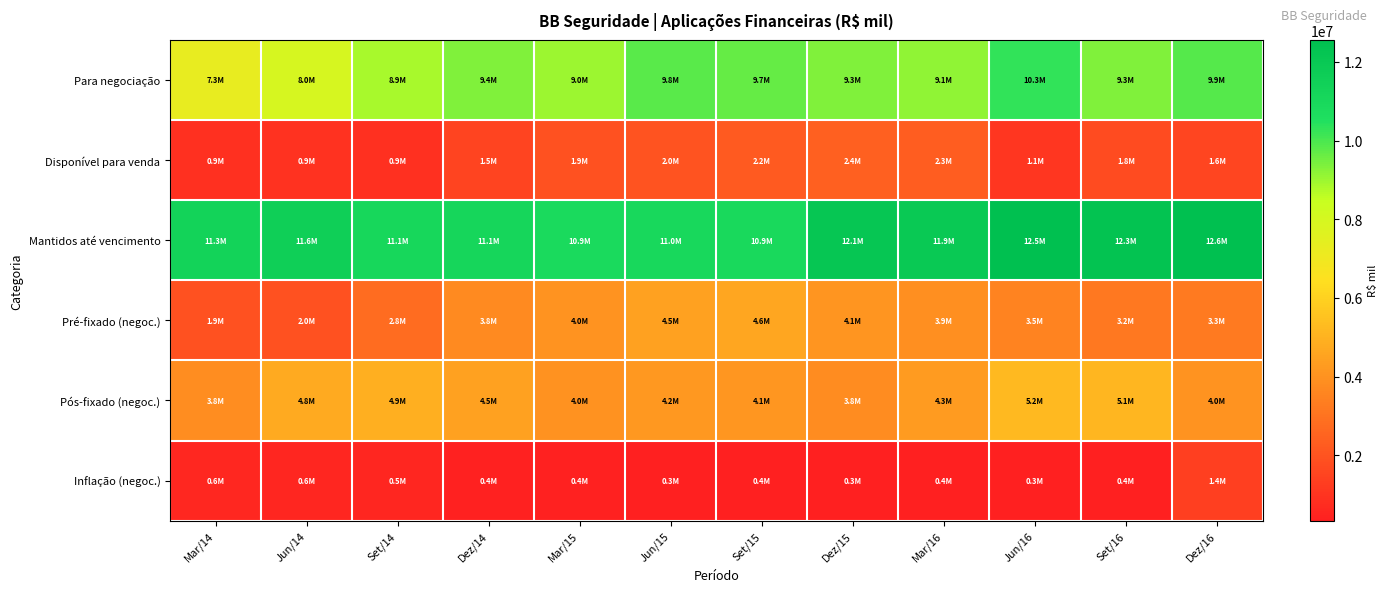

At Dez/14, list the series in order from largest to smallest.

Mantidos até vencimento, Para negociação, Pós-fixado (negoc.), Pré-fixado (negoc.), Disponível para venda, Inflação (negoc.)